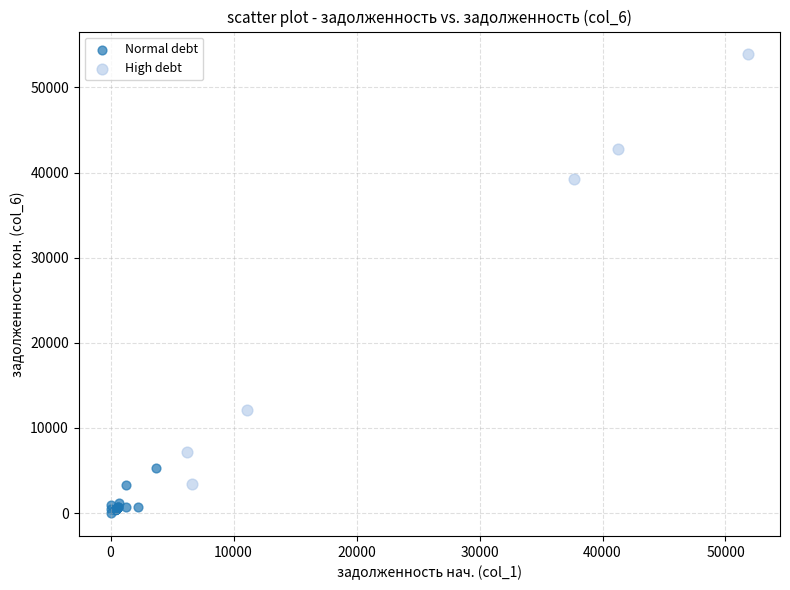

What are all the series names shown in the legend?

Normal debt, High debt